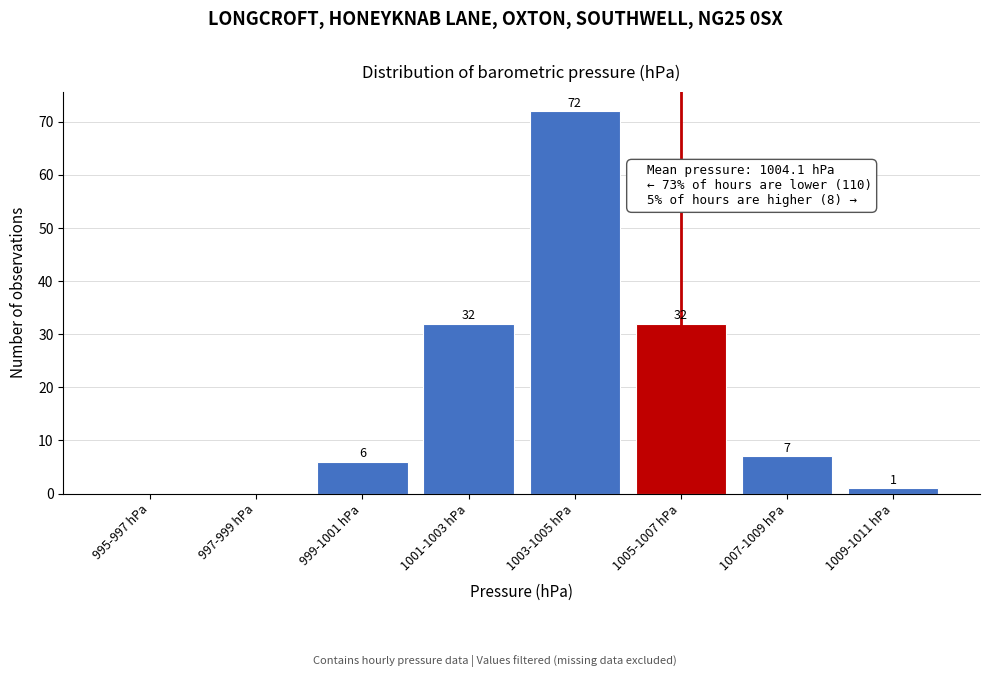

Reading left to right, what are all the values shown in this chart?

995-997 hPa=0	997-999 hPa=0	999-1001 hPa=6	1001-1003 hPa=32	1003-1005 hPa=72	1005-1007 hPa=32	1007-1009 hPa=7	1009-1011 hPa=1